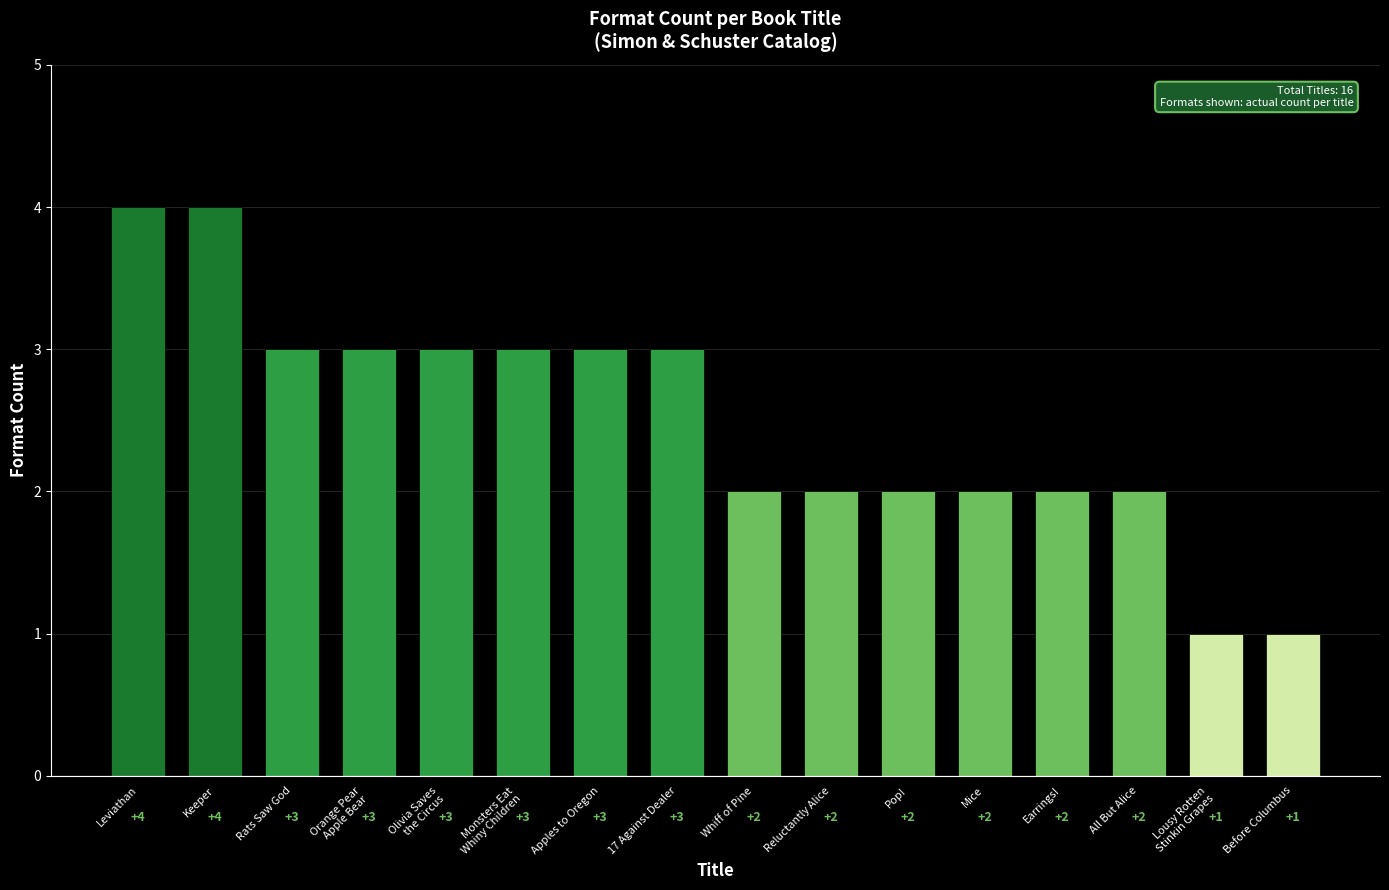

What is the sum of the values at Mice and Reluctantly Alice?

4